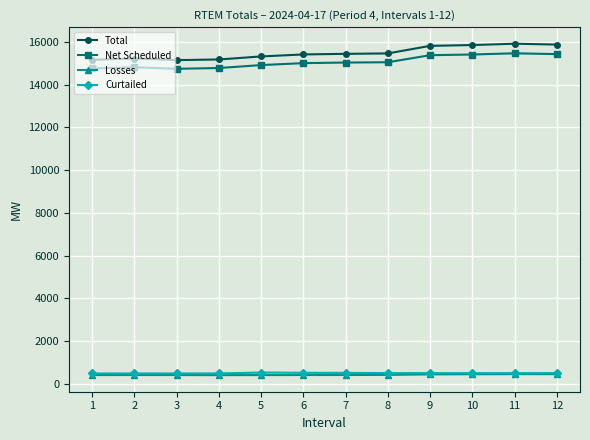

How many series are shown in this chart?

4